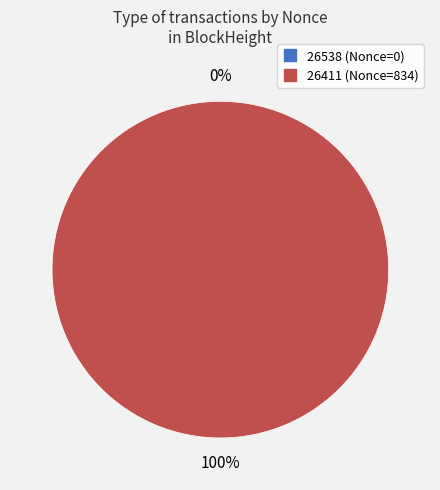

What percentage do 26411 and 26538 together represent?

100.0%